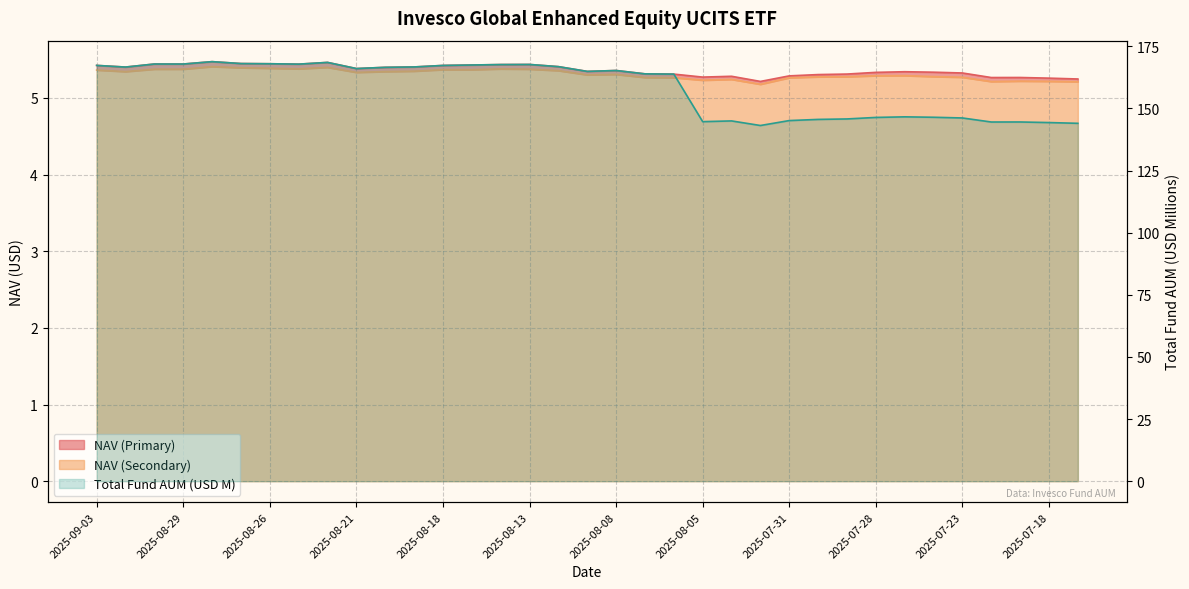

What is the greatest value displayed?

168.8